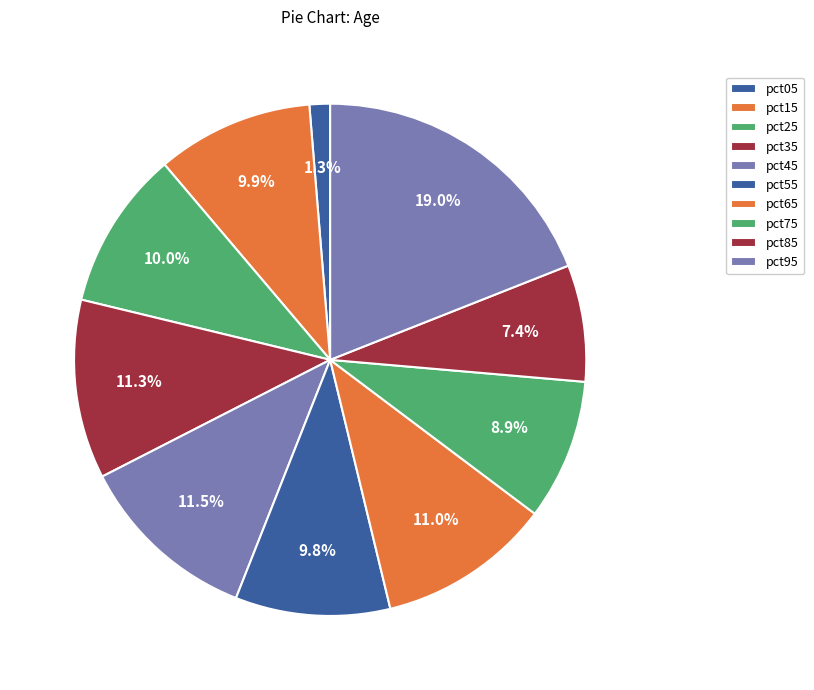

To the nearest percent, what is the difference between the largest and smallest slice percentages?

18%